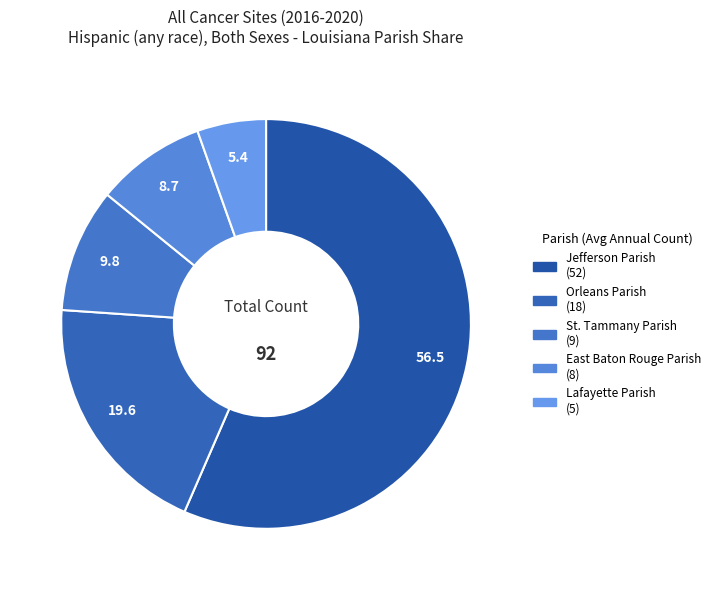

Rank the categories by value from highest to lowest.

Jefferson Parish, Orleans Parish, St. Tammany Parish, East Baton Rouge Parish, Lafayette Parish